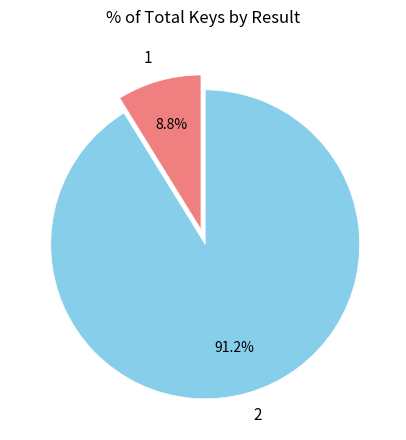

Is there any slice that represents more than half of the pie?

Yes